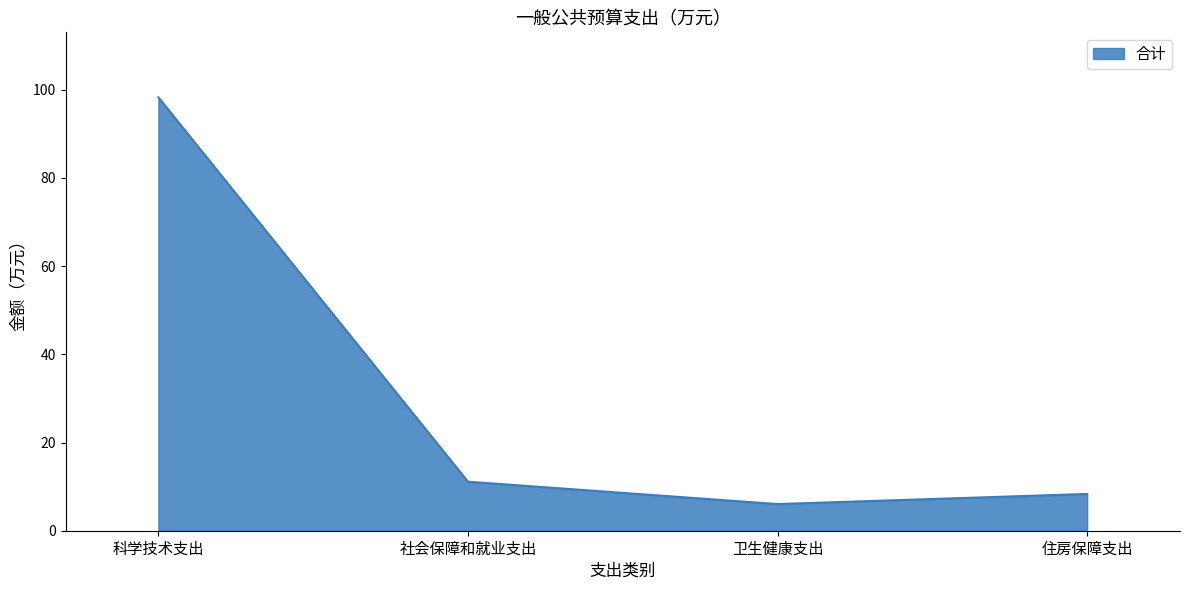

Which category has the lowest value across all series?

卫生健康支出